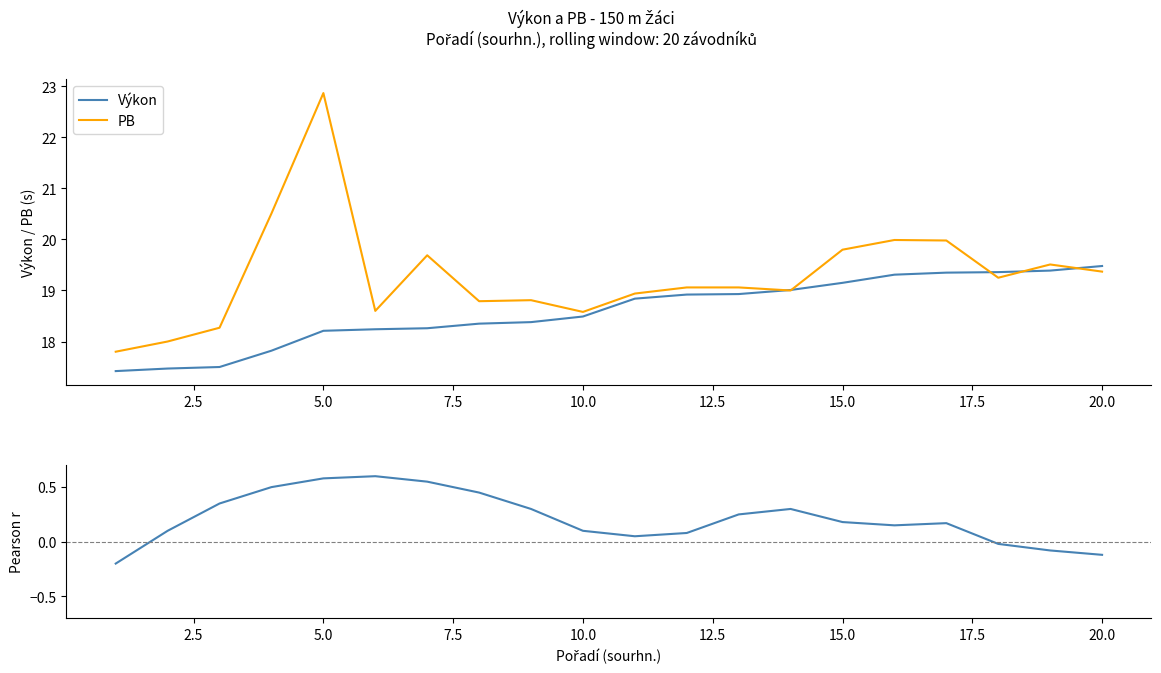

How many times do Výkon and PB cross each other?

5